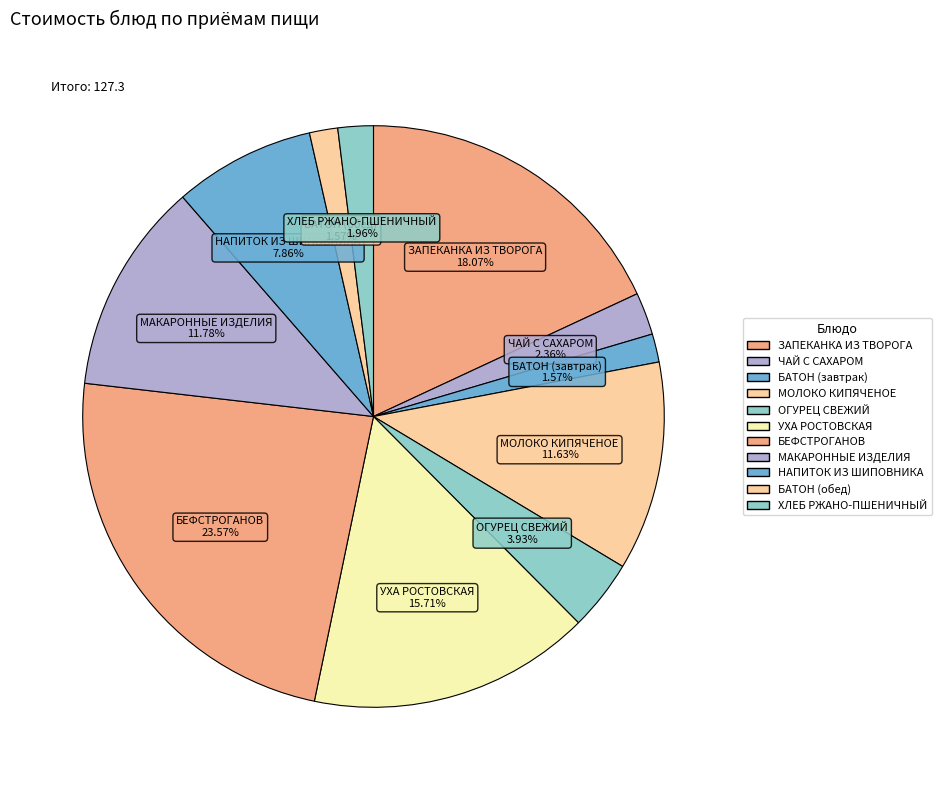

What is the smallest slice in the pie chart?

БАТОН (завтрак)